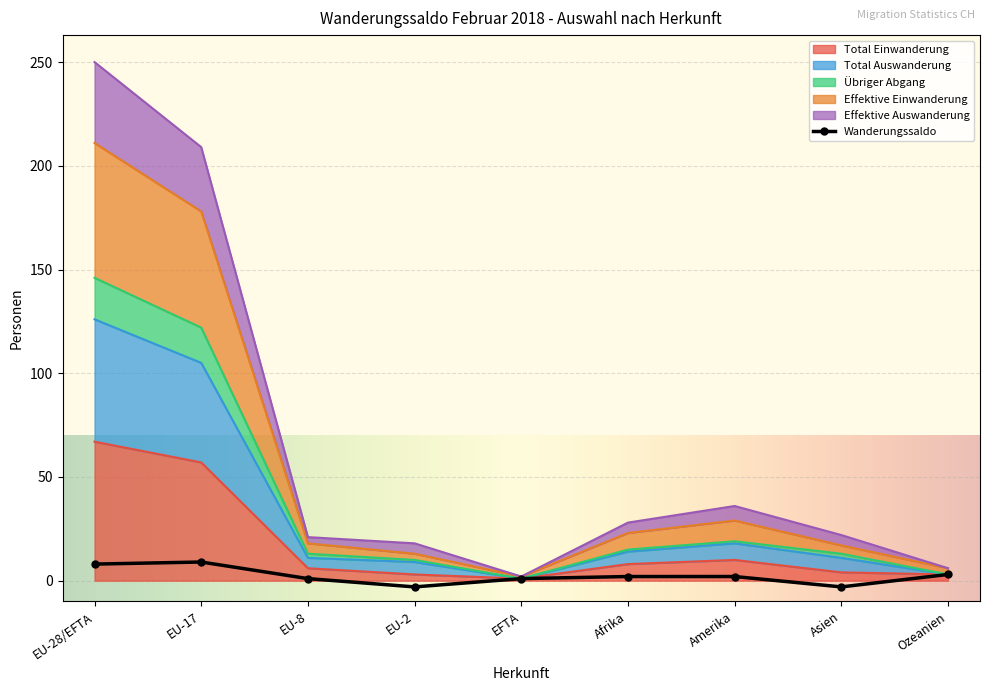

At which category does the chart reach its minimum across all series?

EU-2